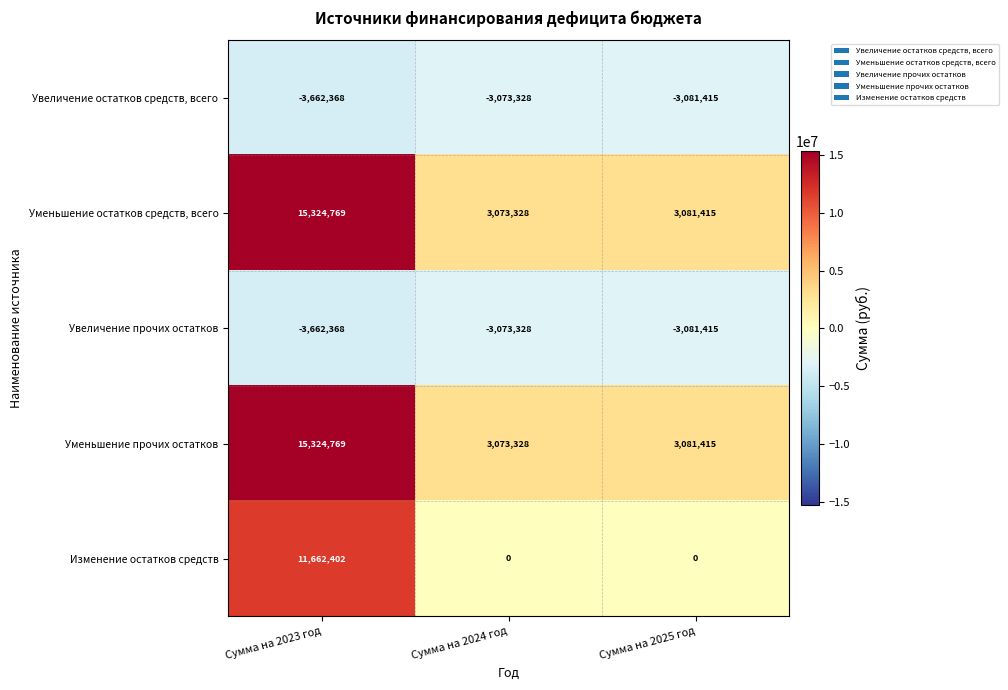

The value of Увеличение прочих остатков at Сумма на 2023 год is -3662368. True or false?

True